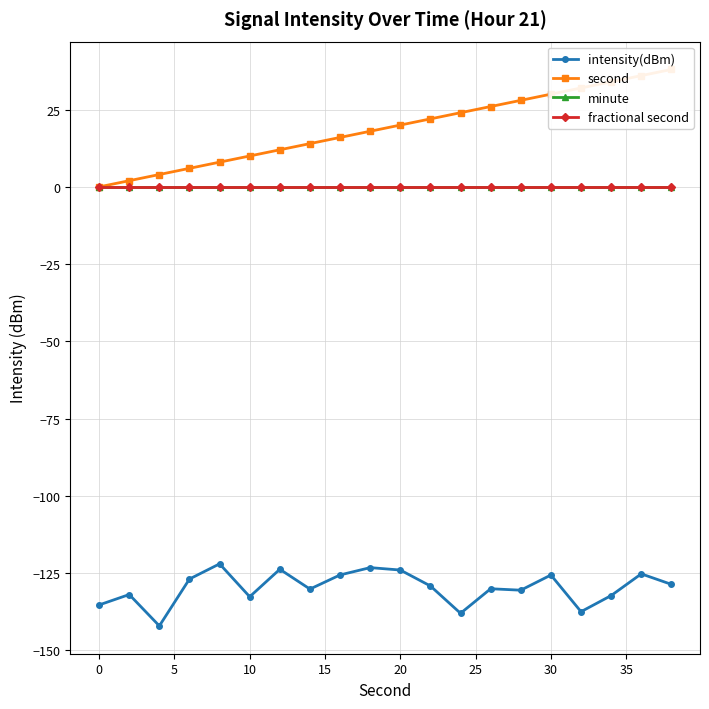

True or false: second has more than 2 interior local peaks.

False